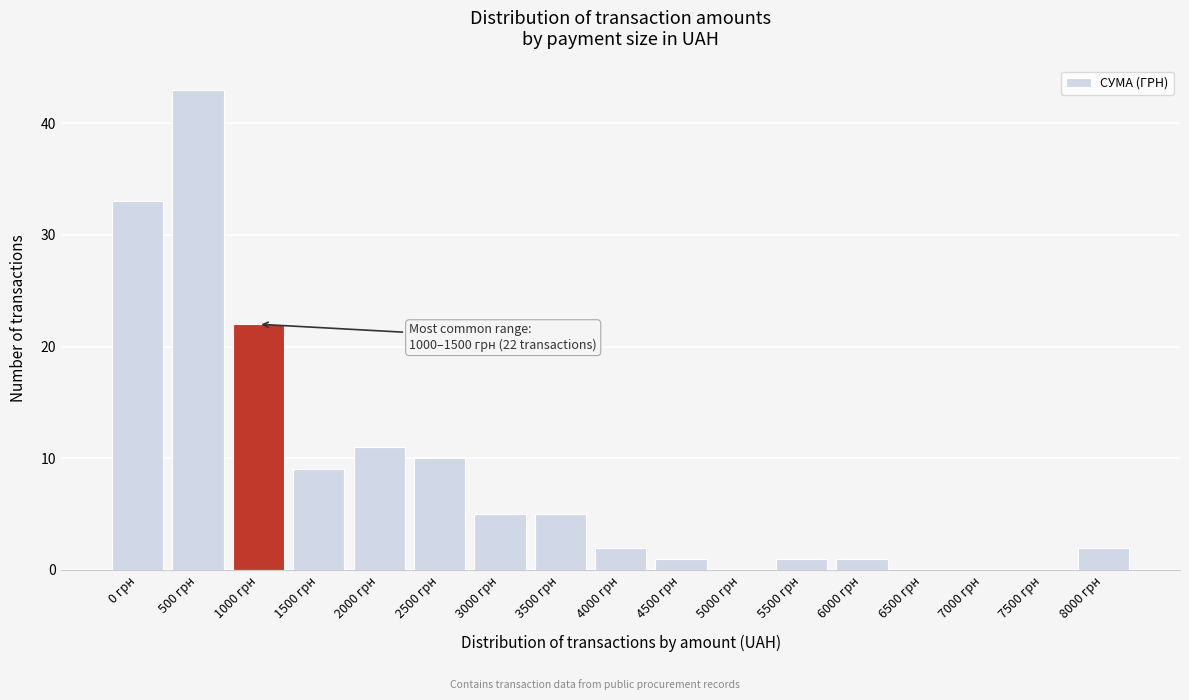

Reading right to left, what are all the values shown in this chart?

8000 грн=2	7500 грн=0	7000 грн=0	6500 грн=0	6000 грн=1	5500 грн=1	5000 грн=0	4500 грн=1	4000 грн=2	3500 грн=5	3000 грн=5	2500 грн=10	2000 грн=11	1500 грн=9	1000 грн=22	500 грн=43	0 грн=33